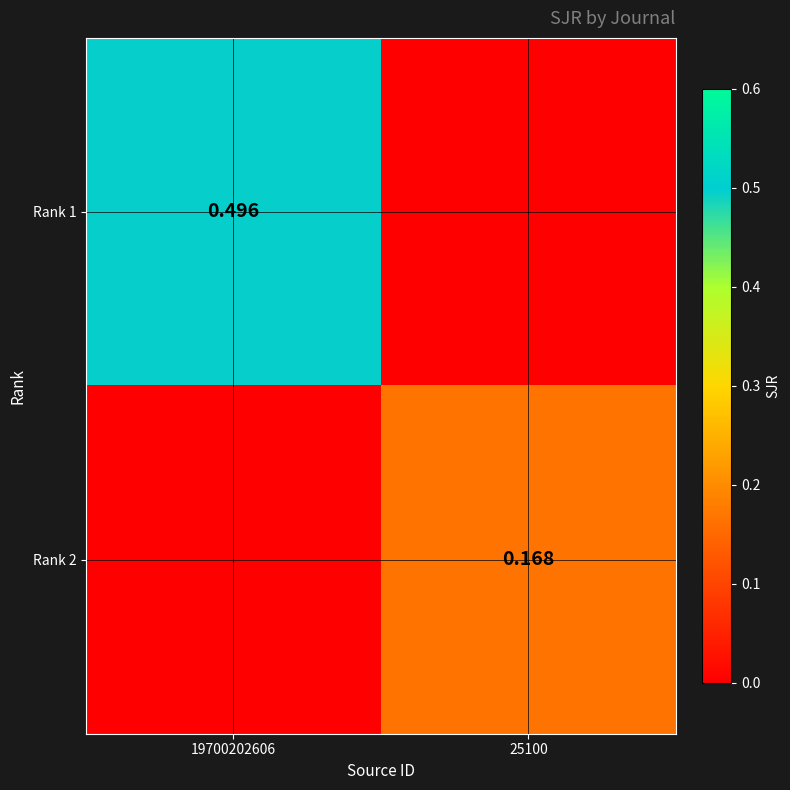

At which label does Rank 1 reach its peak?

19700202606